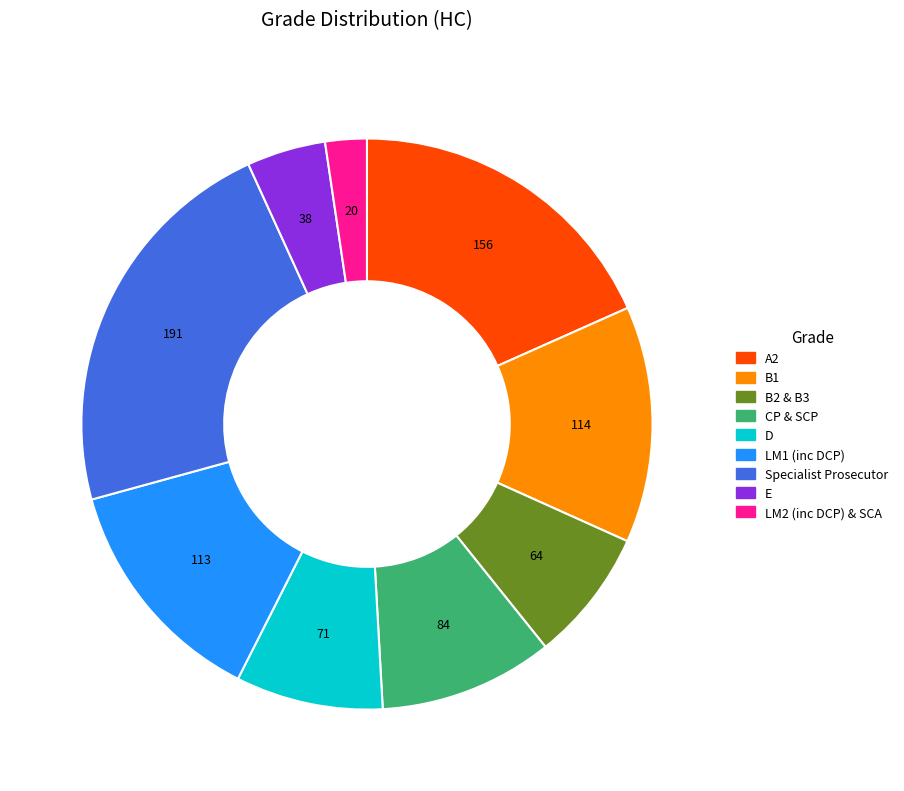

Is there any slice that represents more than half of the pie?

No